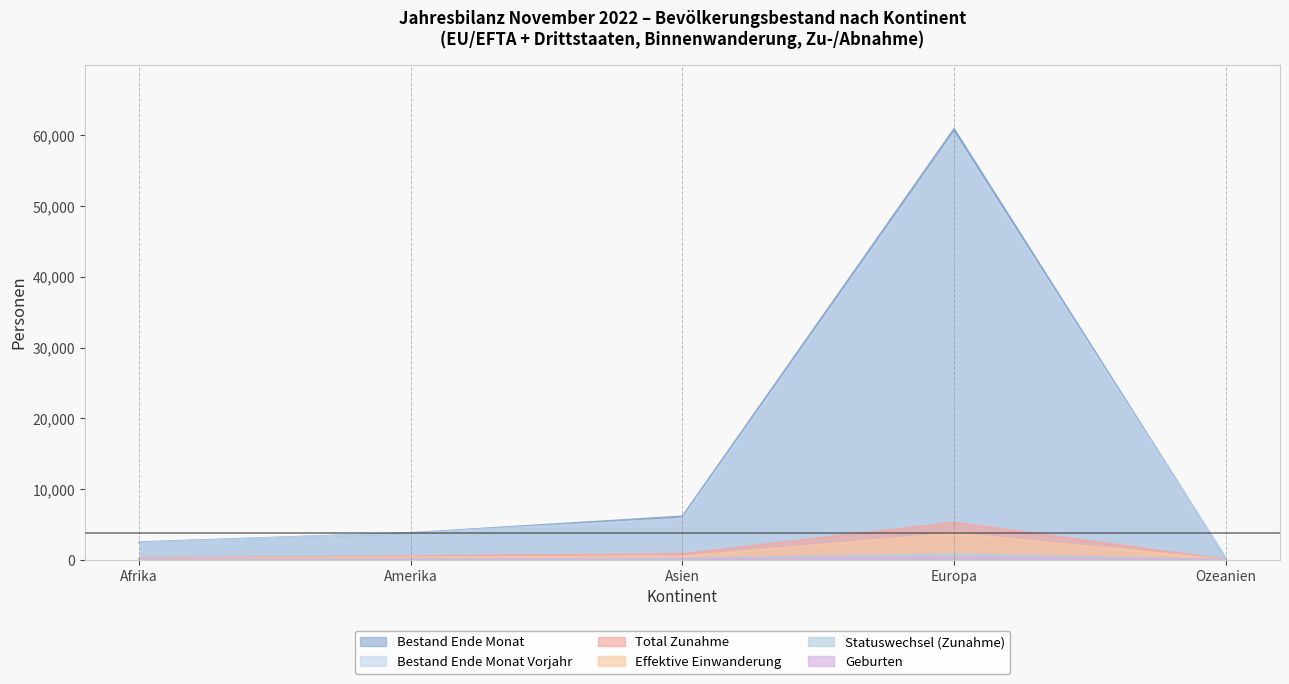

Reading left to right, what are all the values shown in this chart?

Bestand Ende Monat: 2480	3789	6127	60865	229
Bestand Ende Monat Vorjahr: 2424	3780	5814	60180	239
Total Zunahme: 189	501	835	5263	31
Effektive Einwanderung: 112	372	471	3728	21
Statuswechsel (Zunahme): 14	73	187	795	4
Geburten: 27	23	60	417	3